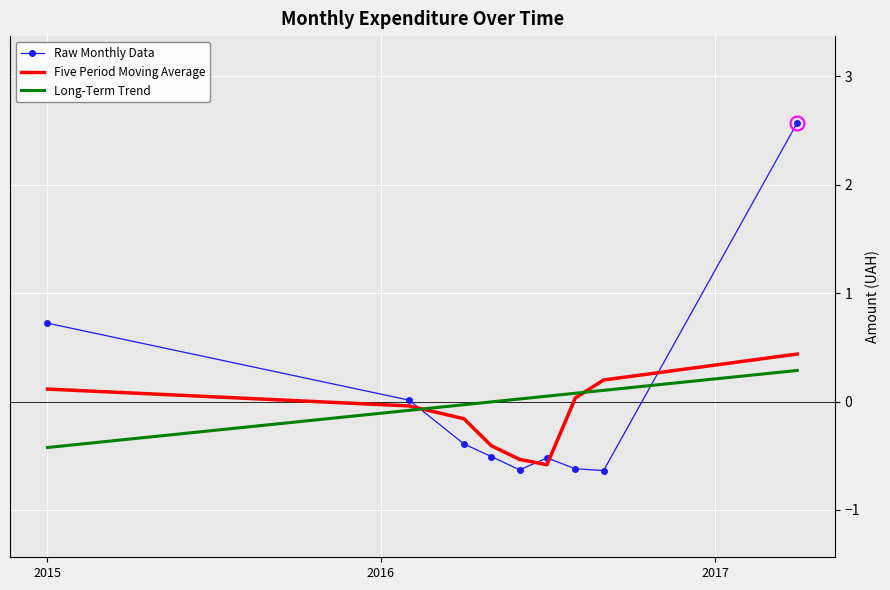

Which series has the largest range (max minus min)?

Raw Monthly Data